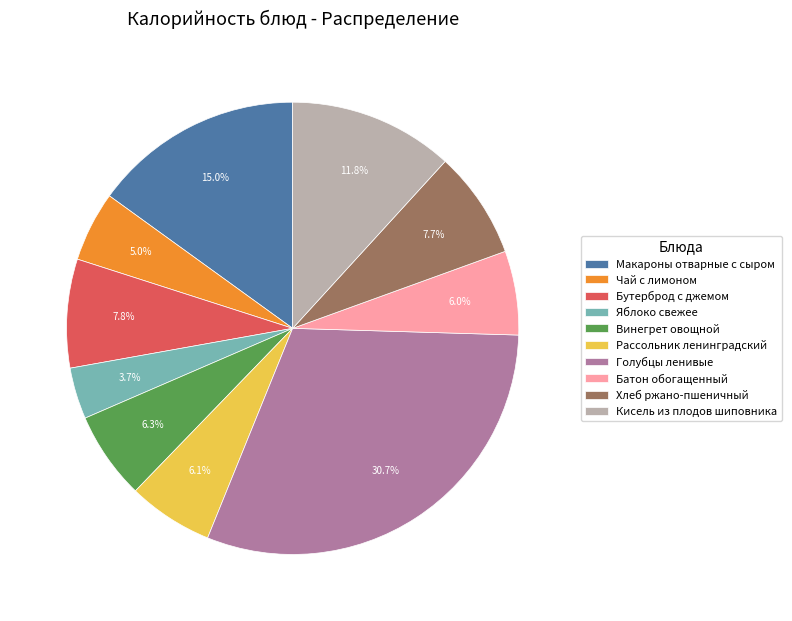

True or false: Макароны отварные с сыром accounts for 25% of the total.

False